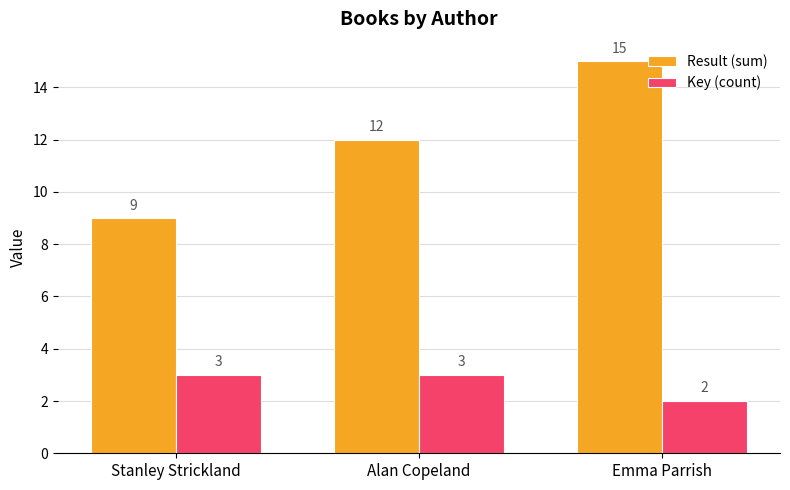

What is the difference between the maximum and minimum values in the Result (sum) series?

6